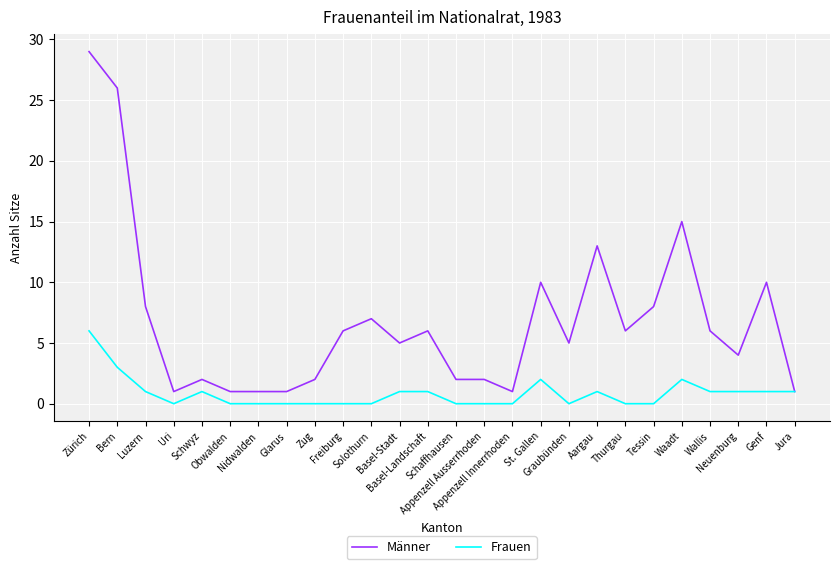

At which category does Frauen reach its first local peak?

Schwyz